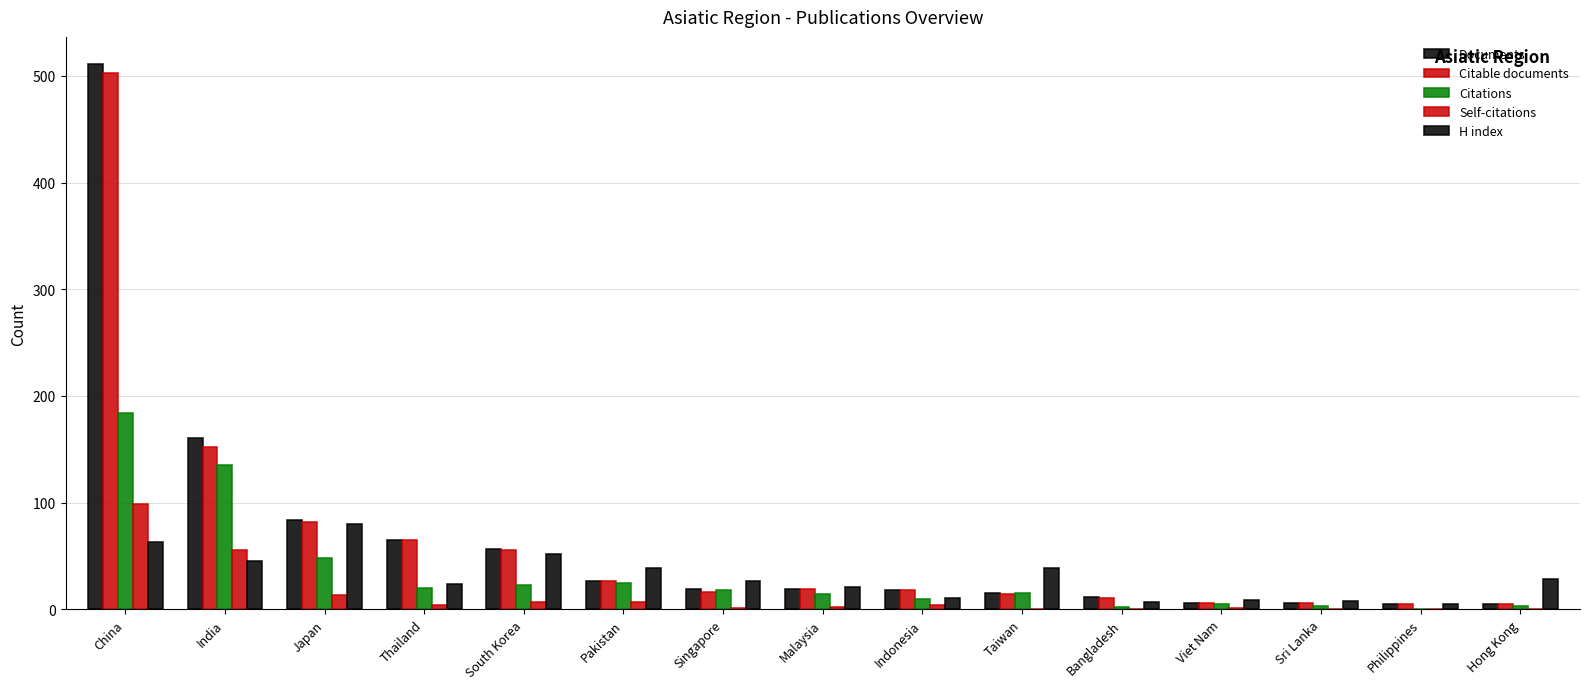

Between China and Japan, which series saw the biggest shift?

Documents